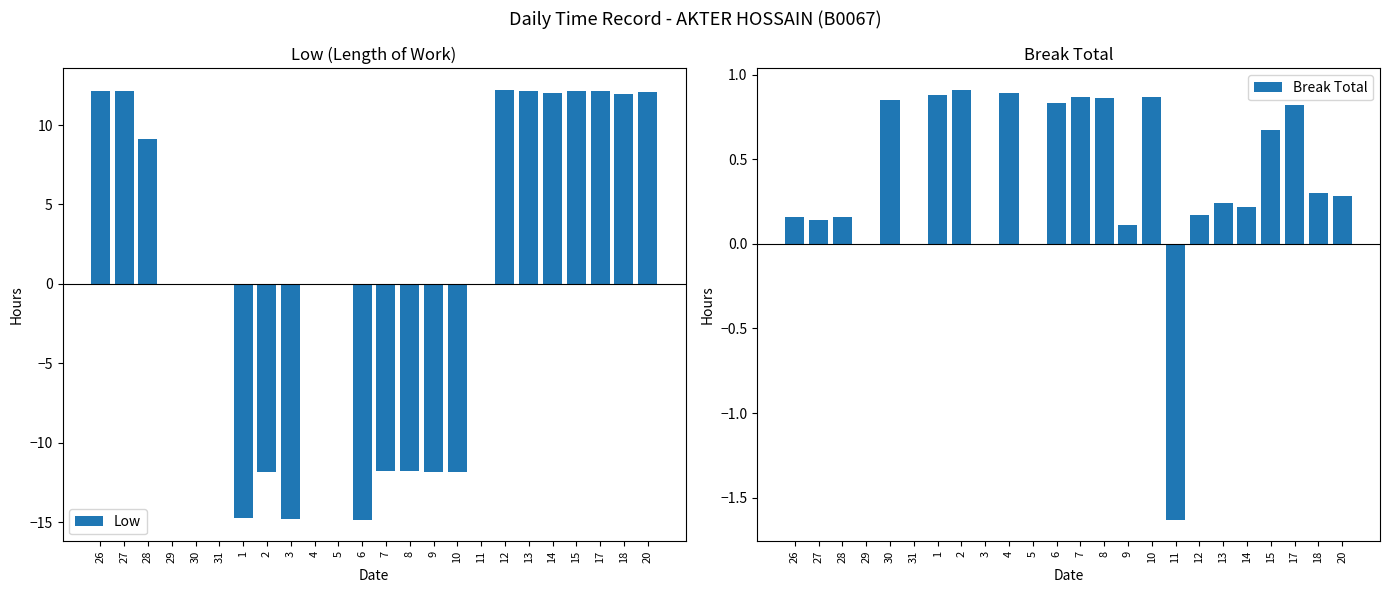

Which series changed the most between 4 and 10?

Low